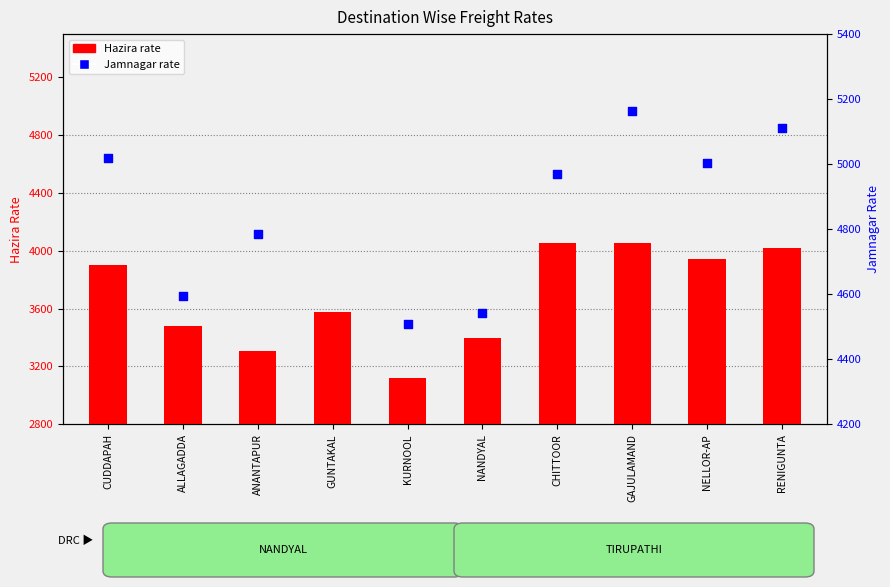

Between CHITTOOR and GUNTAKAL, which is larger?

CHITTOOR